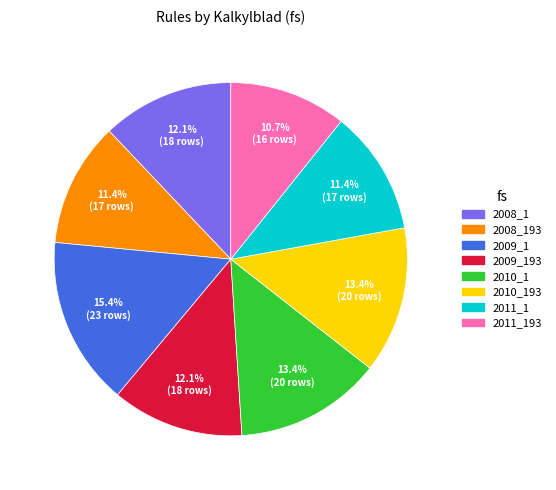

Does any single category account for the majority?

No